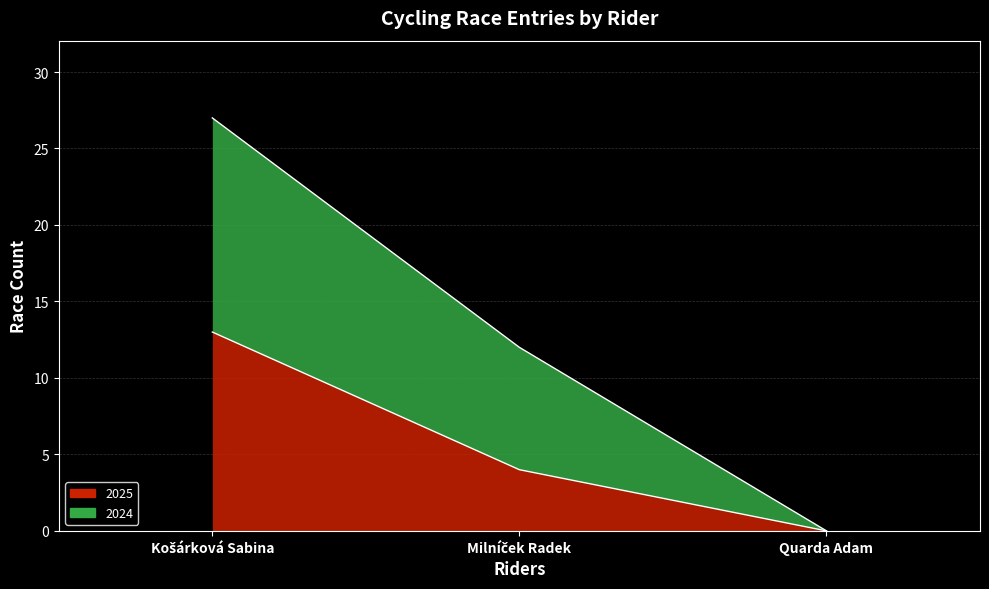

The value of 2025 at Quarda Adam is 0. True or false?

True